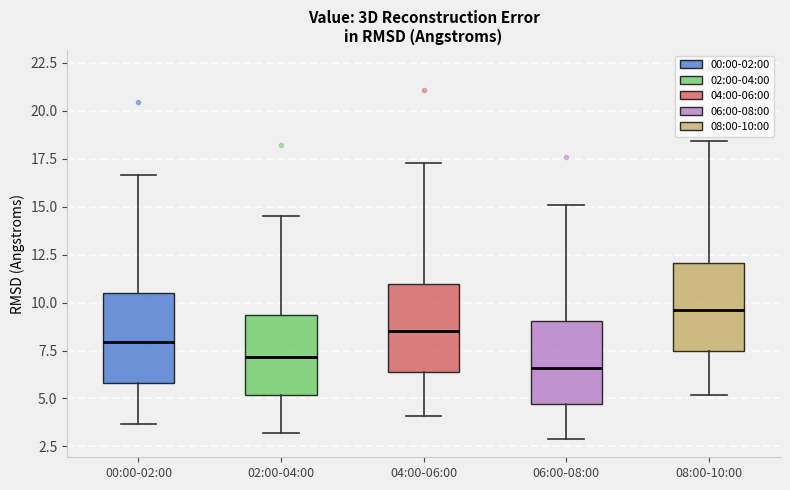

Where does the upper whisker of the box for 02:00-04:00 end on the y-axis? The values are not printed on the chart, so give them approximately, as read against the axis.

14.5